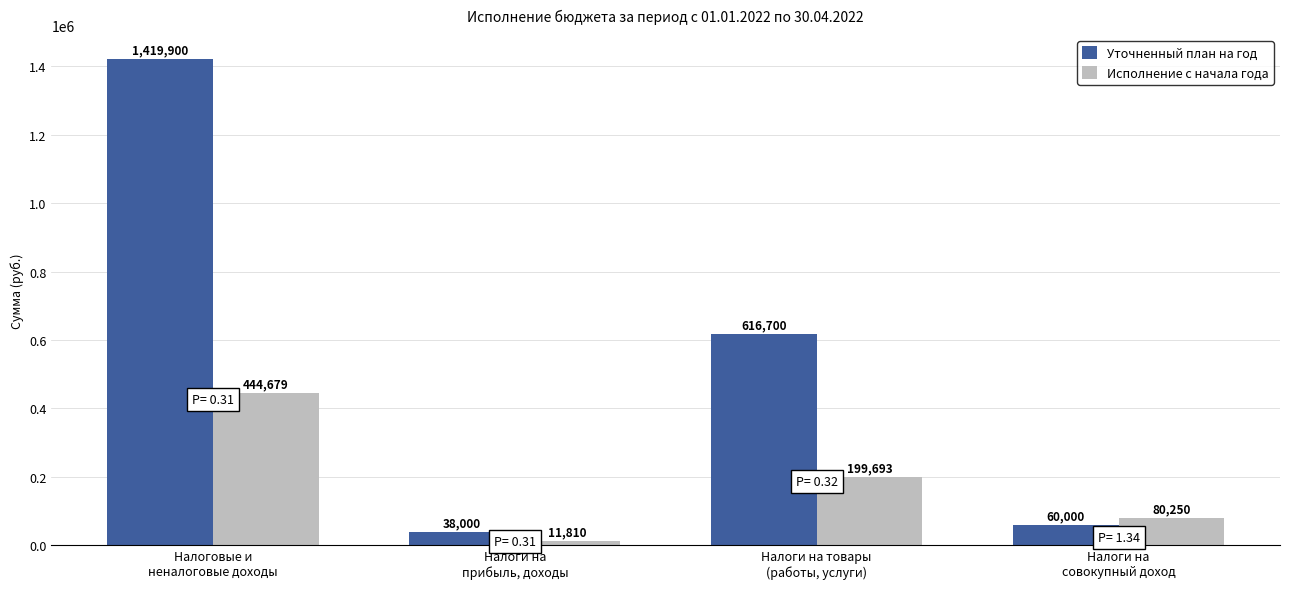

Rank the series by their maximum value, from lowest to highest.

Исполнение с начала года, Уточненный план на год